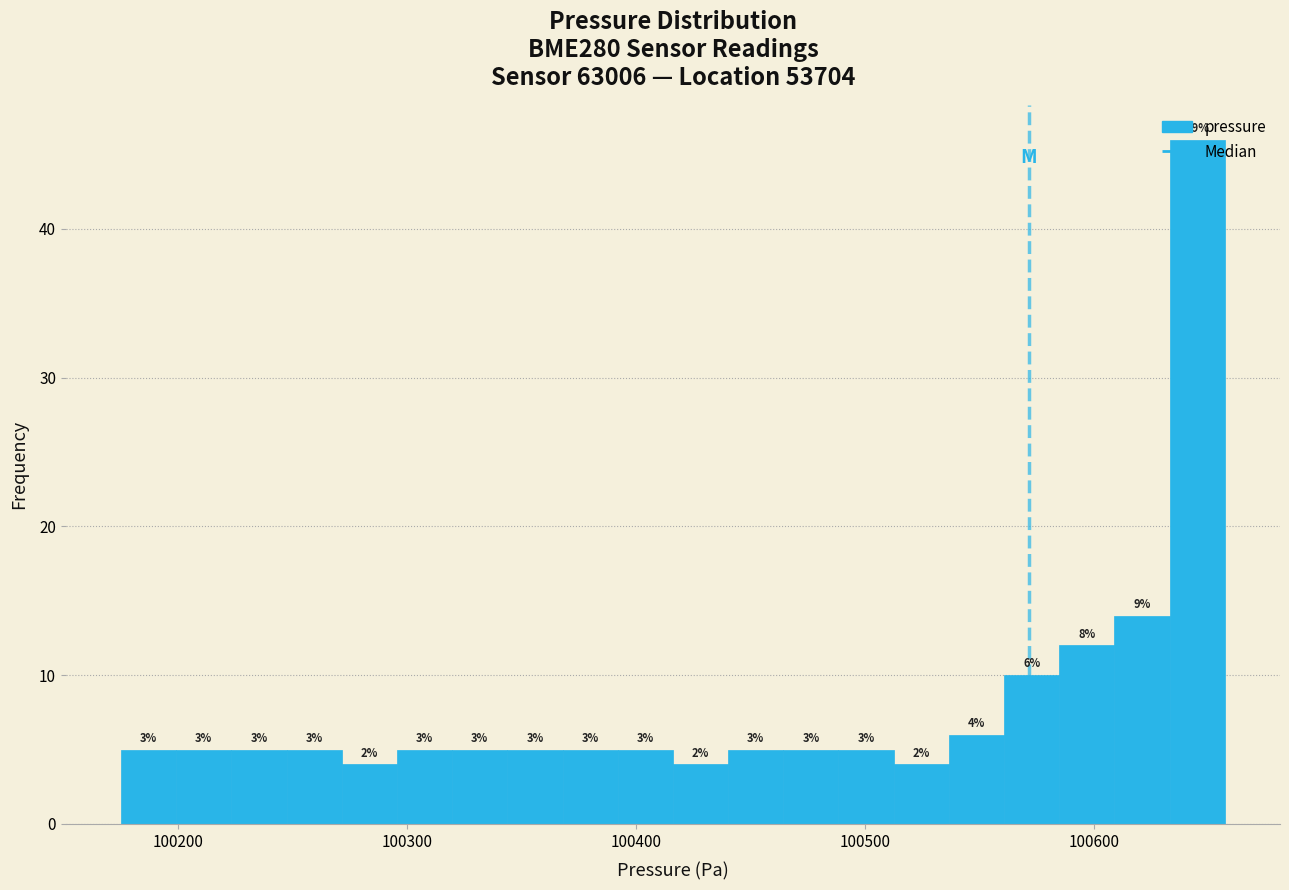

Read against the x-axis, roughly where is the centre of the tallest bar?

100650